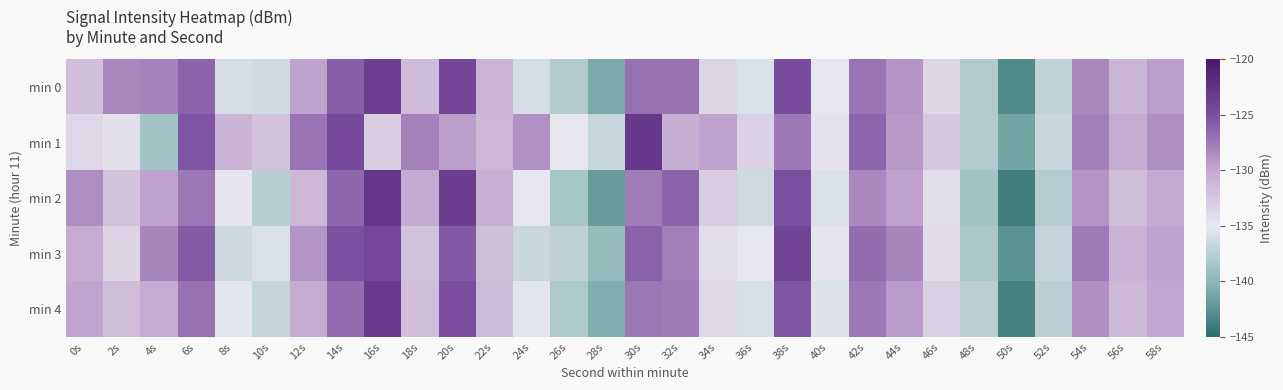

Reading right to left, extract all data points from this chart.

min 0: 58s=-129.4	56s=-131.1	54s=-128.2	52s=-137.1	50s=-143.1	48s=-138.0	46s=-133.7	44s=-128.9	42s=-127.1	40s=-135.1	38s=-124.8	36s=-135.7	34s=-133.6	32s=-127.0	30s=-126.9	28s=-140.9	26s=-137.9	24s=-136.0	22s=-131.1	20s=-124.3	18s=-131.5	16s=-123.5	14s=-125.9	12s=-129.7	10s=-136.3	8s=-136.0	6s=-126.2	4s=-128.0	2s=-128.3	0s=-131.8
min 1: 58s=-128.6	56s=-130.3	54s=-127.8	52s=-136.7	50s=-141.2	48s=-138.0	46s=-132.5	44s=-129.1	42s=-126.3	40s=-134.6	38s=-127.4	36s=-133.2	34s=-129.8	32s=-130.5	30s=-122.9	28s=-136.8	26s=-135.1	24s=-128.8	22s=-131.2	20s=-129.4	18s=-127.8	16s=-133.0	14s=-124.5	12s=-127.0	10s=-132.0	8s=-130.9	6s=-125.3	4s=-138.7	2s=-134.4	0s=-133.7
min 2: 58s=-130.1	56s=-131.7	54s=-128.9	52s=-137.8	50s=-143.9	48s=-138.7	46s=-134.2	44s=-129.6	42s=-128.3	40s=-135.7	38s=-125.1	36s=-136.4	34s=-132.9	32s=-126.2	30s=-127.6	28s=-141.8	26s=-138.5	24s=-135.1	22s=-130.7	20s=-123.5	18s=-130.1	16s=-122.8	14s=-126.4	12s=-131.2	10s=-137.6	8s=-134.8	6s=-127.3	4s=-129.8	2s=-132.1	0s=-128.5
min 3: 58s=-129.7	56s=-130.8	54s=-127.5	52s=-136.9	50s=-142.5	48s=-138.2	46s=-133.9	44s=-128.1	42s=-126.7	40s=-134.8	38s=-124.1	36s=-135.1	34s=-134.2	32s=-127.8	30s=-126.1	28s=-139.5	26s=-137.2	24s=-136.7	22s=-131.8	20s=-125.6	18s=-132.1	16s=-124.3	14s=-125.1	12s=-128.9	10s=-135.8	8s=-136.5	6s=-125.7	4s=-128.1	2s=-133.4	0s=-130.2
min 4: 58s=-129.9	56s=-131.3	54s=-128.6	52s=-137.4	50s=-143.6	48s=-137.5	46s=-133.1	44s=-129.3	42s=-127.4	40s=-135.5	38s=-125.4	36s=-135.9	34s=-133.8	32s=-127.5	30s=-127.3	28s=-140.6	26s=-138.1	24s=-135.3	22s=-131.5	20s=-124.9	18s=-131.8	16s=-123.1	14s=-126.7	12s=-130.3	10s=-136.9	8s=-135.2	6s=-126.9	4s=-130.2	2s=-131.7	0s=-129.8